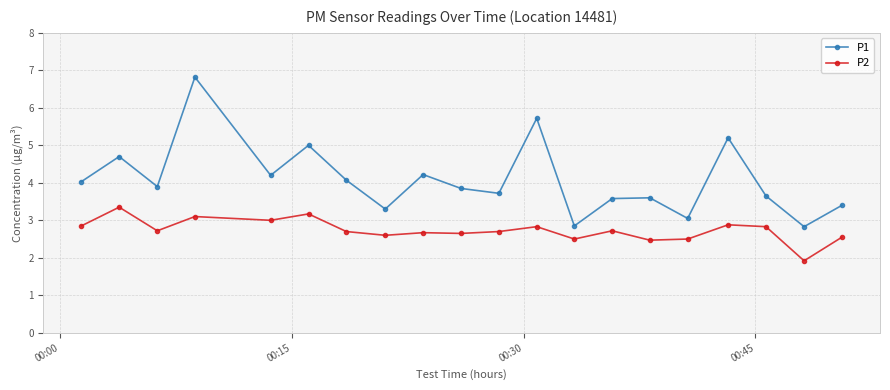

At how many categories does at least one series exceed 2?

20